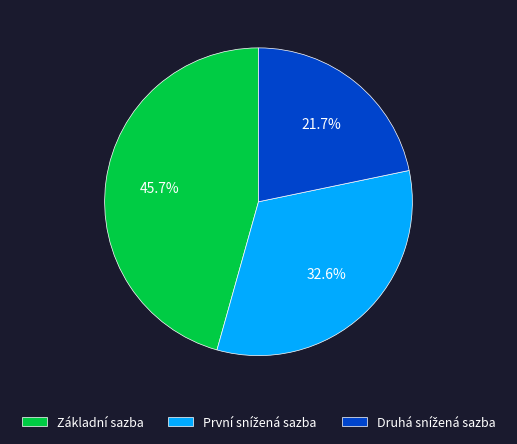

Which slice is the largest?

Základní sazba